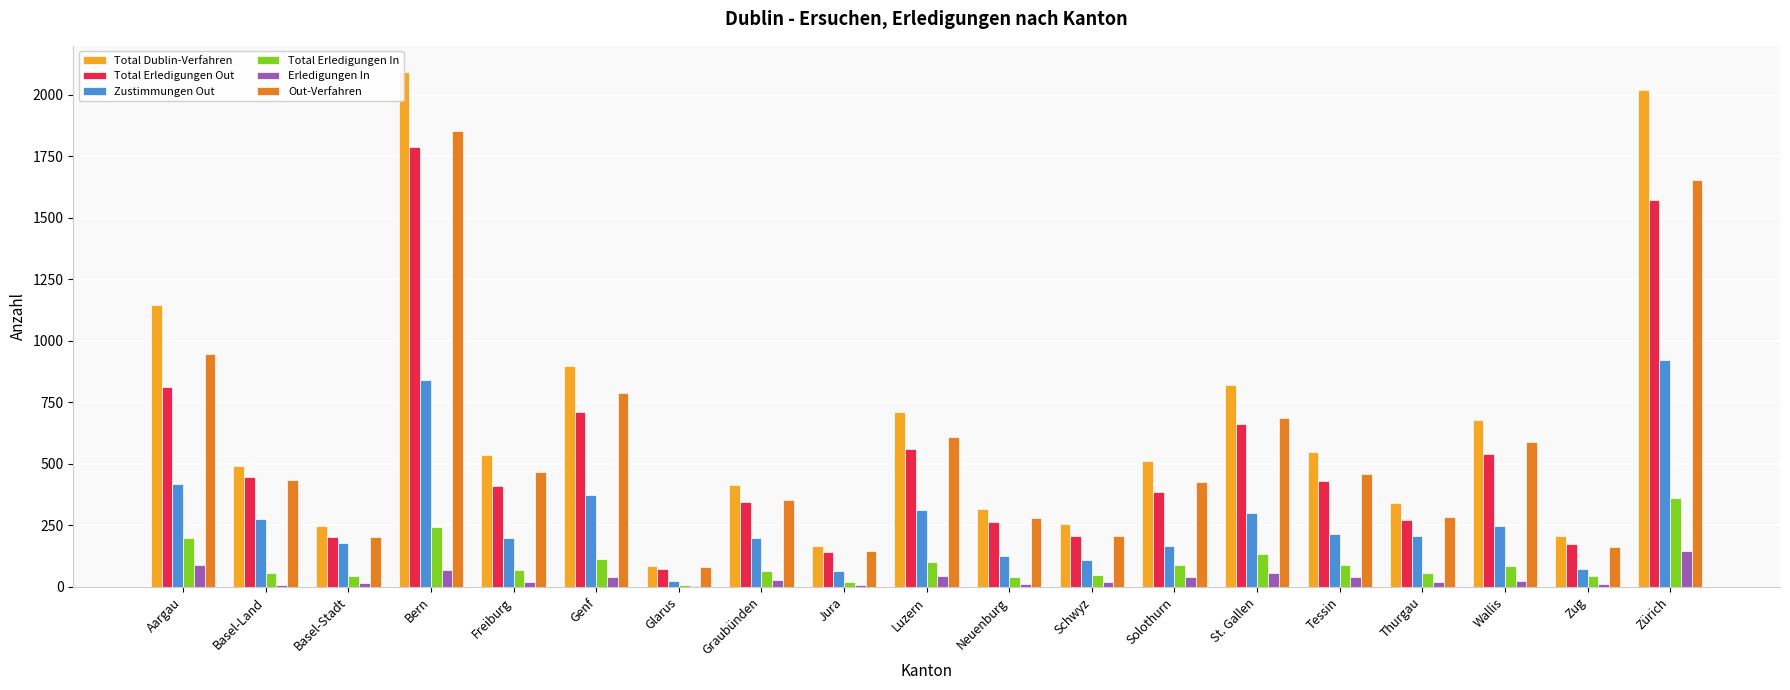

What is the sum of the Zustimmungen Out values at Aargau and Thurgau?

628